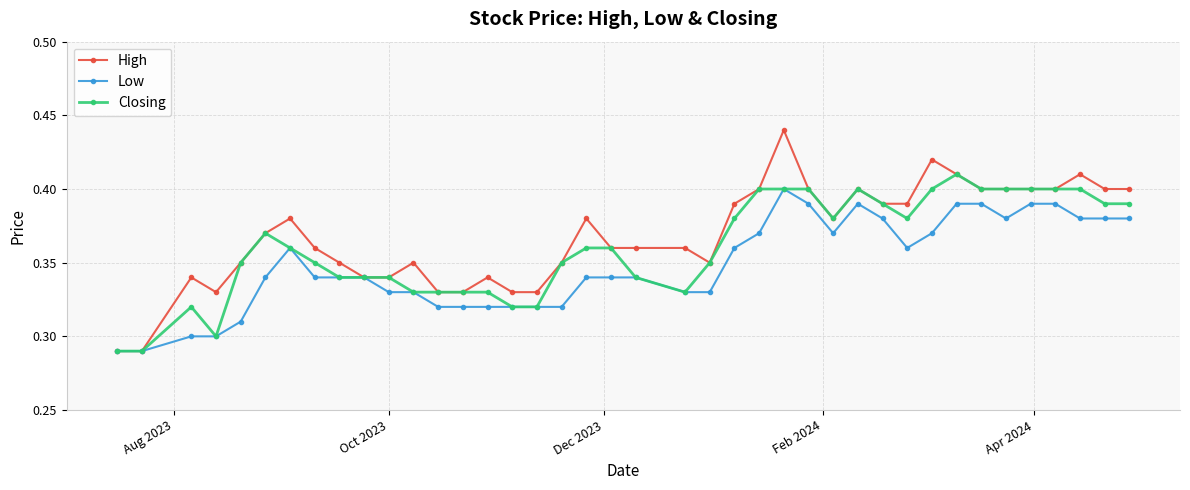

What are all the series names shown in the legend?

High, Low, Closing